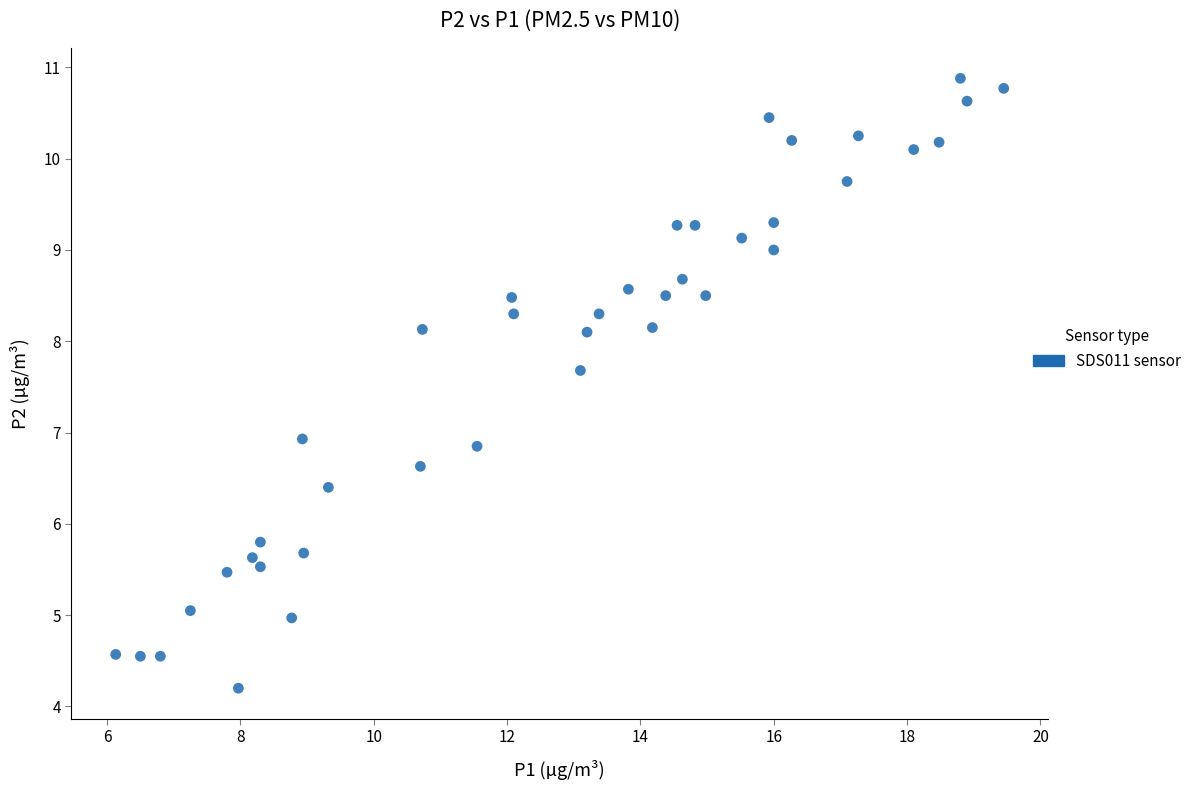

What is the range of Y values (max minus min)?

6.7